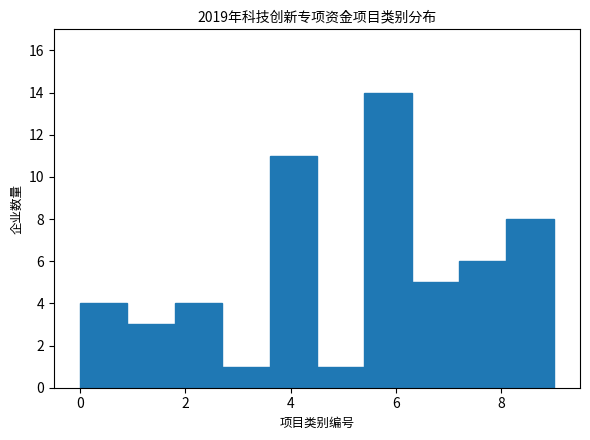

Reading left to right, transcribe this chart: for each bar, give the range it covers on the x-axis and its height. Neither the bar edges nor the heights are printed on the chart, so give them approximately, as read against the axes.

0.0 to 0.9: 4
0.9 to 1.8: 3
1.8 to 2.7: 4
2.7 to 3.6: 1
3.6 to 4.5: 11
4.5 to 5.4: 1
5.4 to 6.3: 14
6.3 to 7.2: 5
7.2 to 8.1: 6
8.1 to 9.0: 8